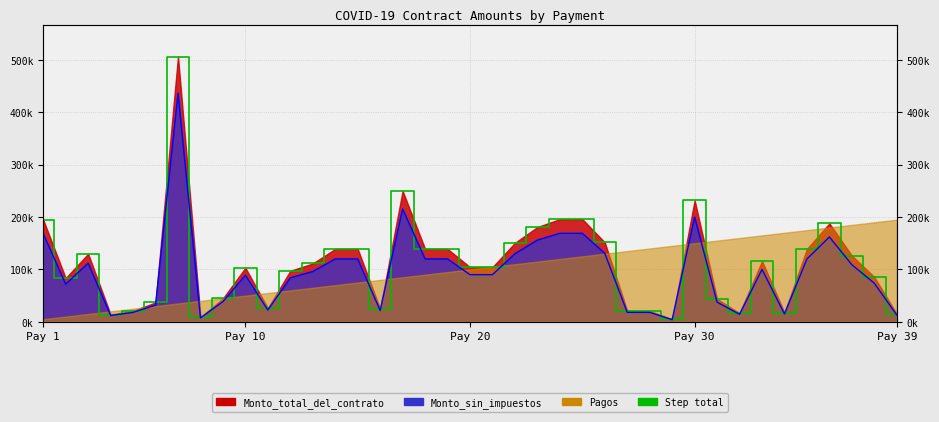

At which category is the sum across all series the highest?

7